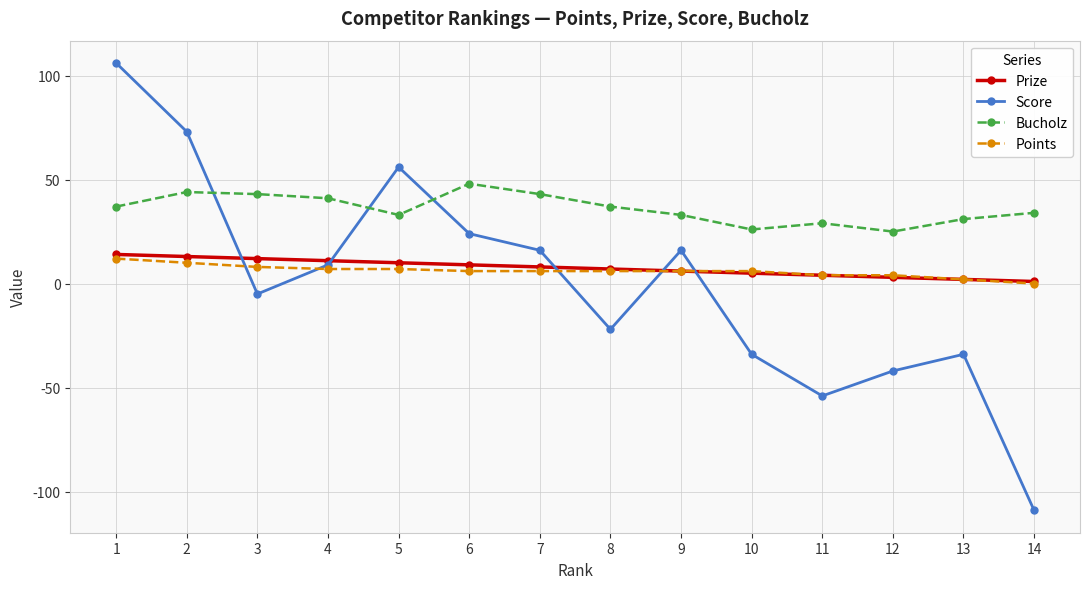

What is the total value across all series at 6?

87